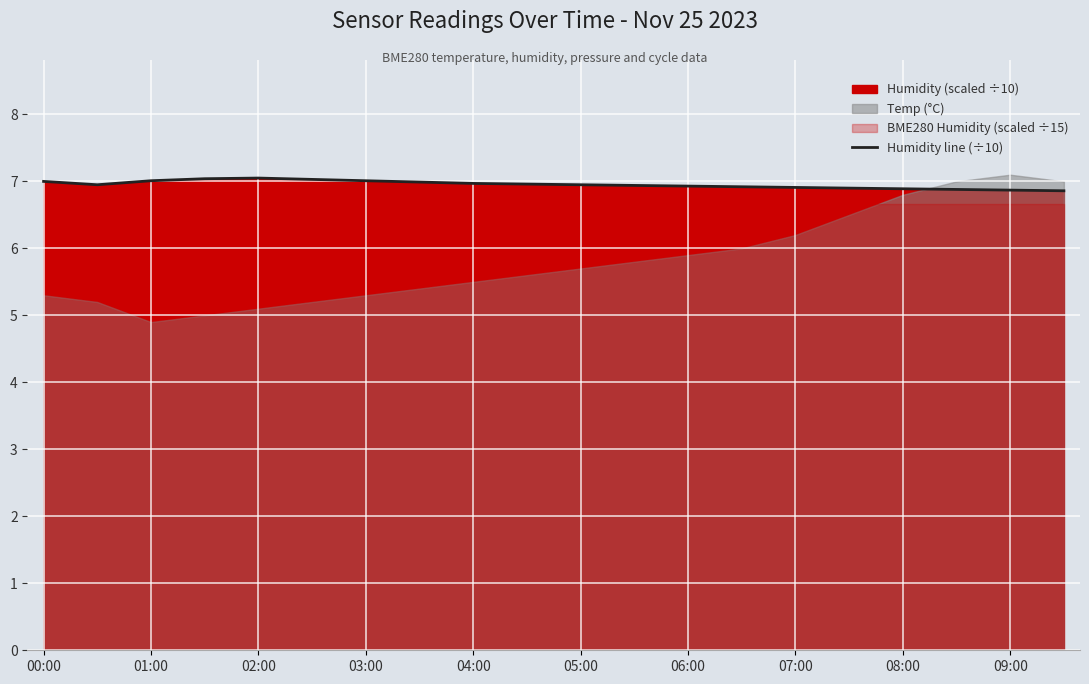

At which label is the value closest to 6?

19